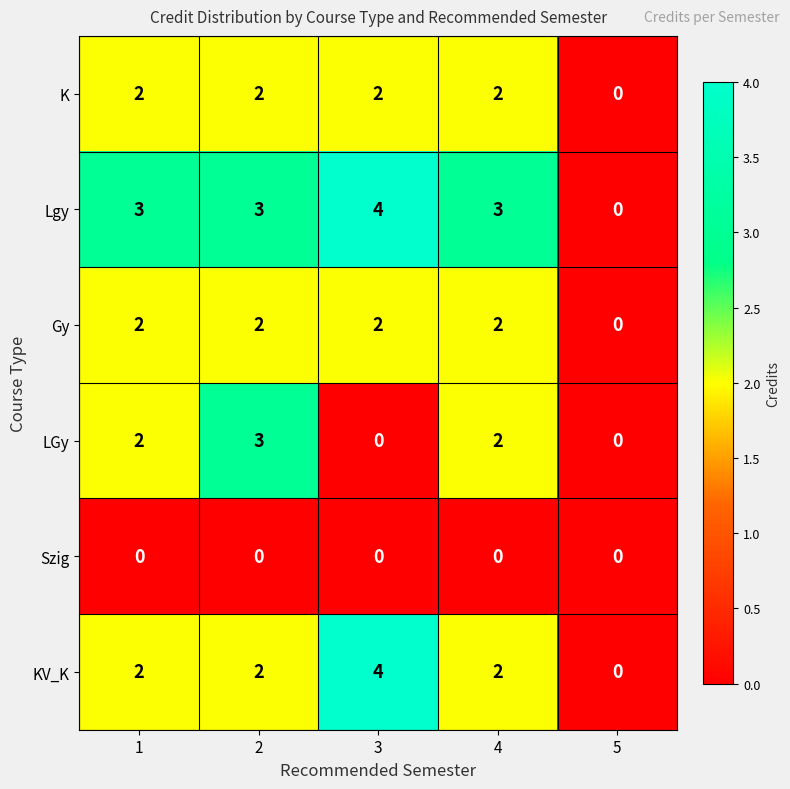

What is the sum of all KV_K values?

10